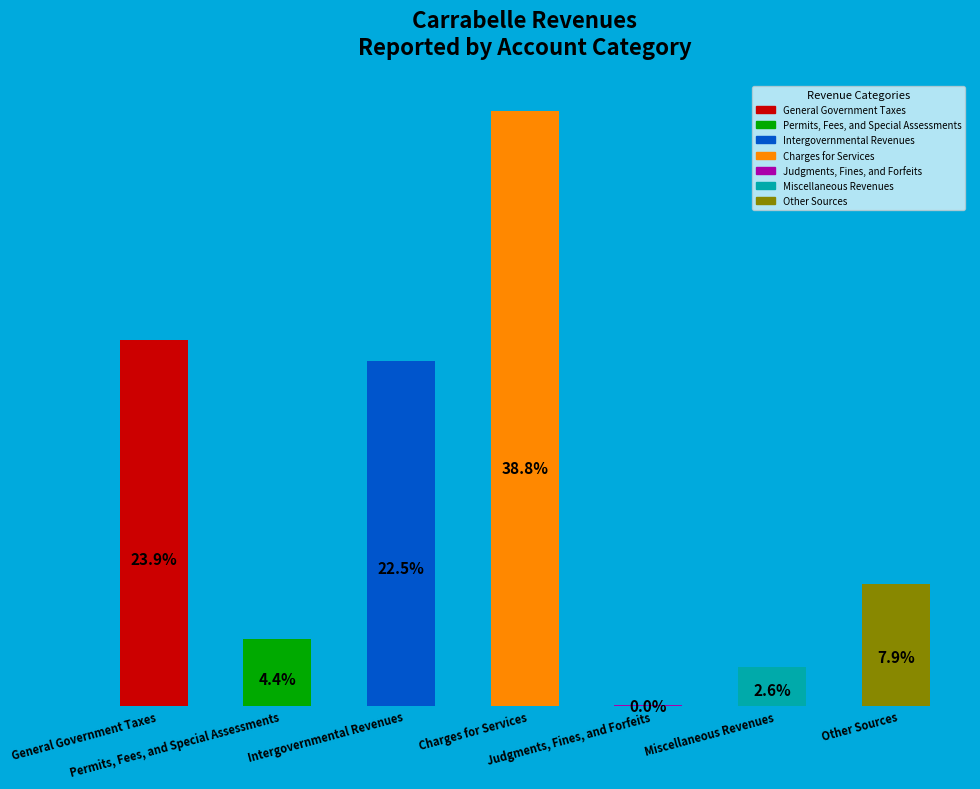

What is the change in value from Permits, Fees, and Special Assessments to Judgments, Fines, and Forfeits?

-4.4